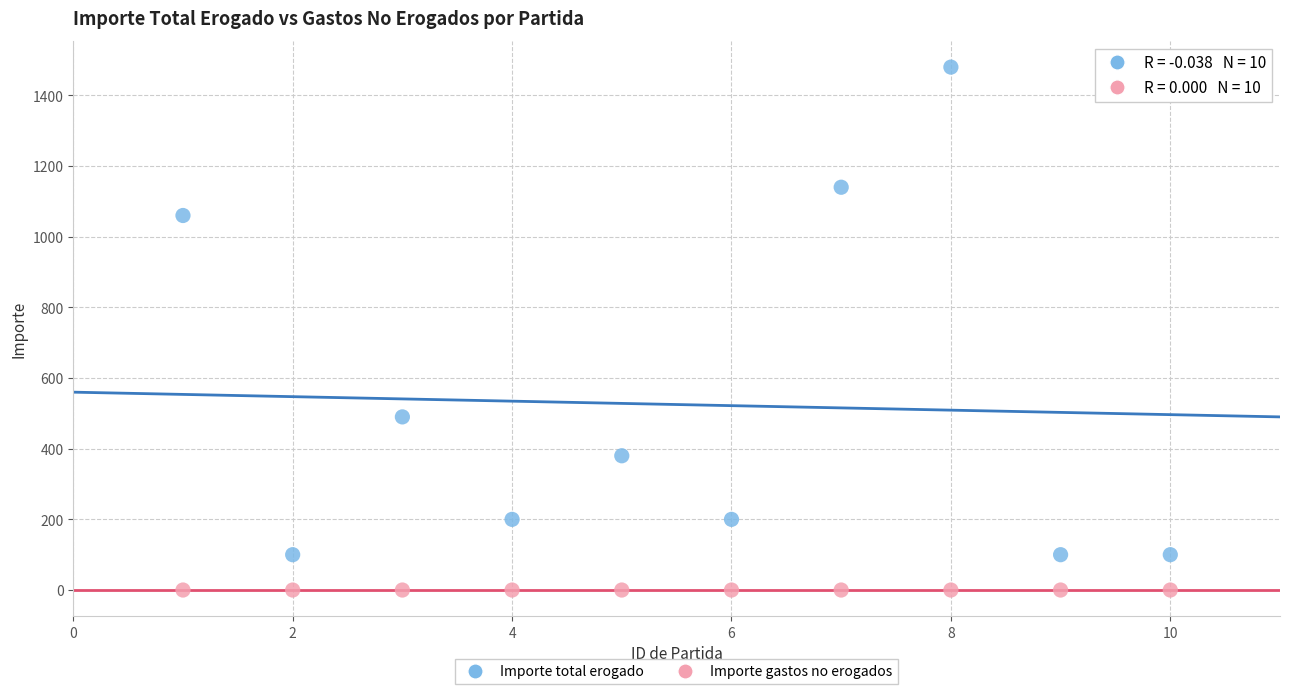

Which series contains the highest Y value?

Importe total erogado